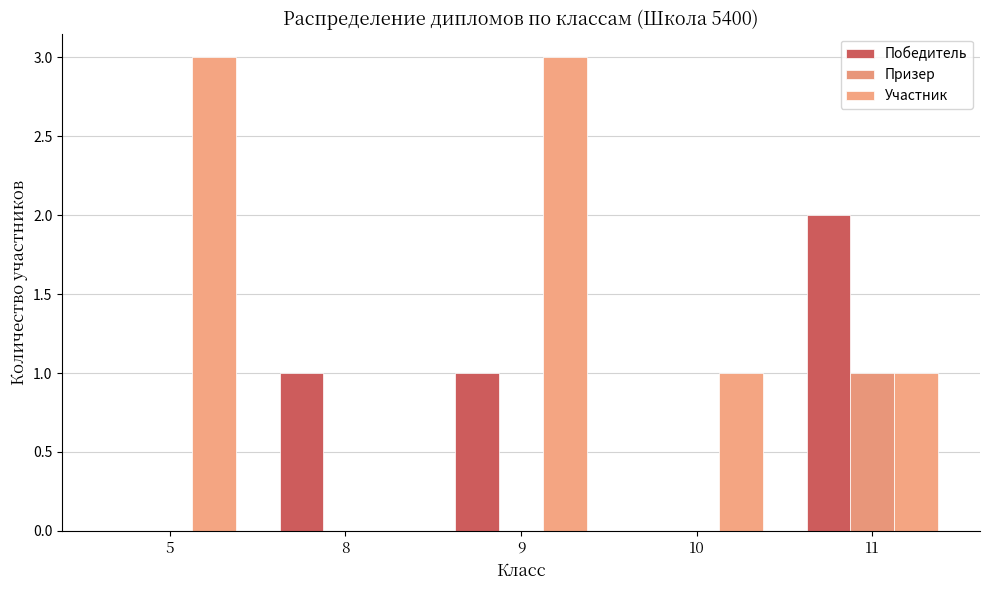

List the series in order of their peak value, highest first.

Участник, Победитель, Призер